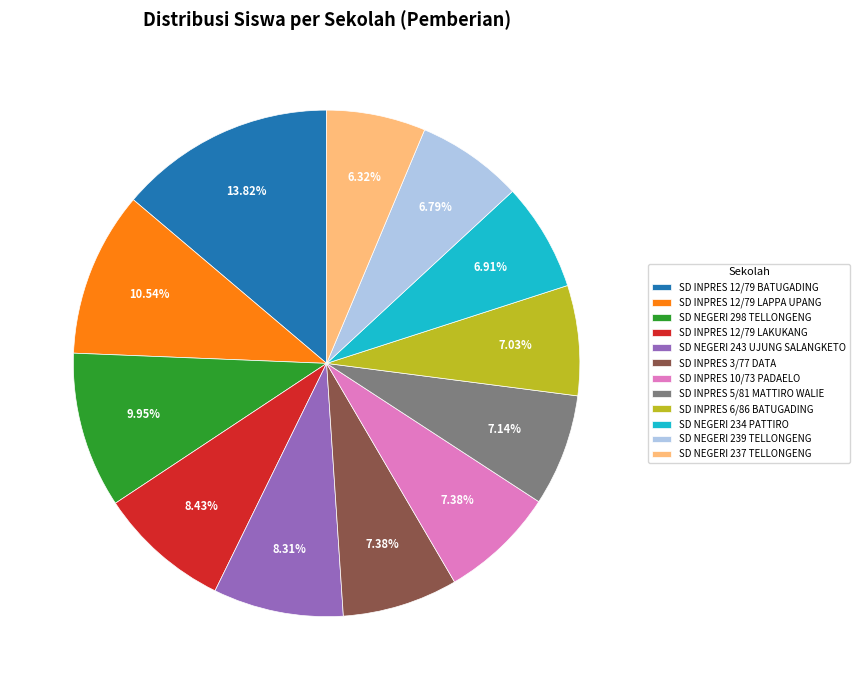

Approximately how many times larger is the value at SD INPRES 10/73 PADAELO compared to SD NEGERI 234 PATTIRO?

1.1